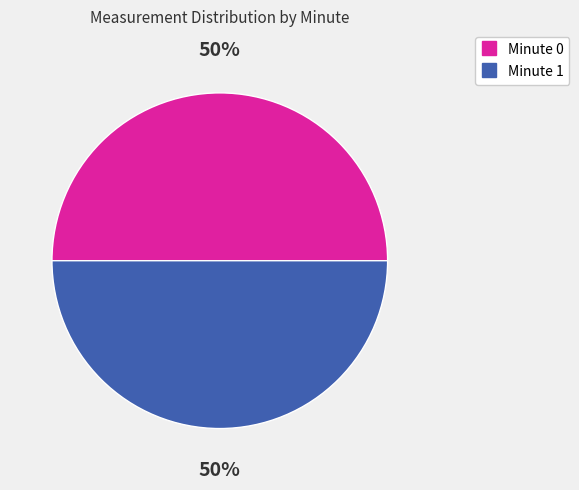

To the nearest percent, what is the average slice percentage?

50%